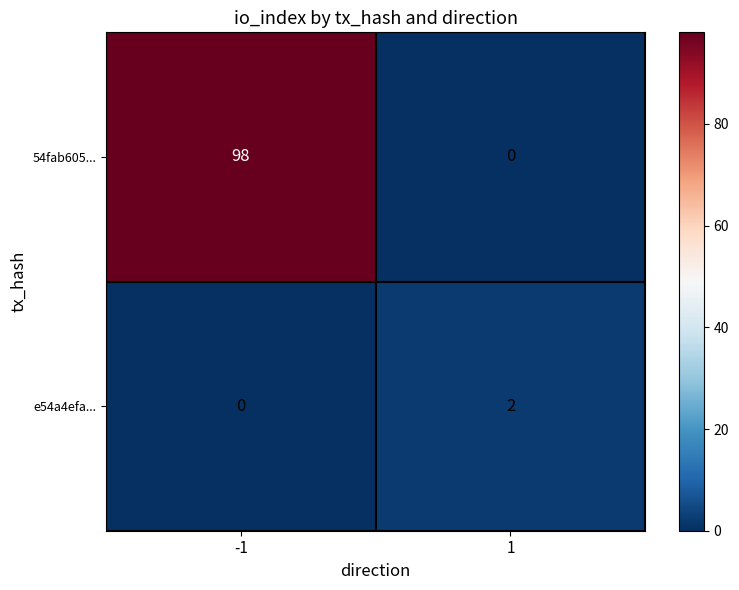

Count the number of categories in the chart.

2